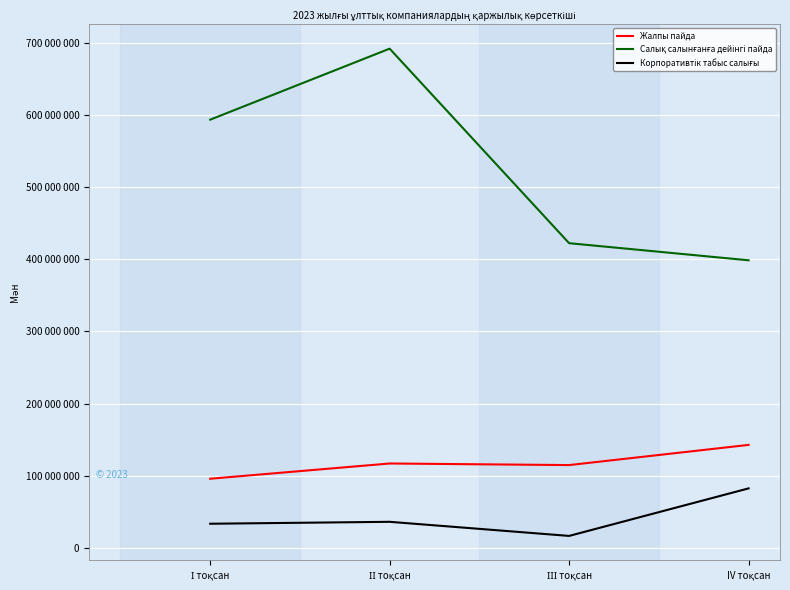

What is the label of the 3rd point from the left?

ІІІ тоқсан